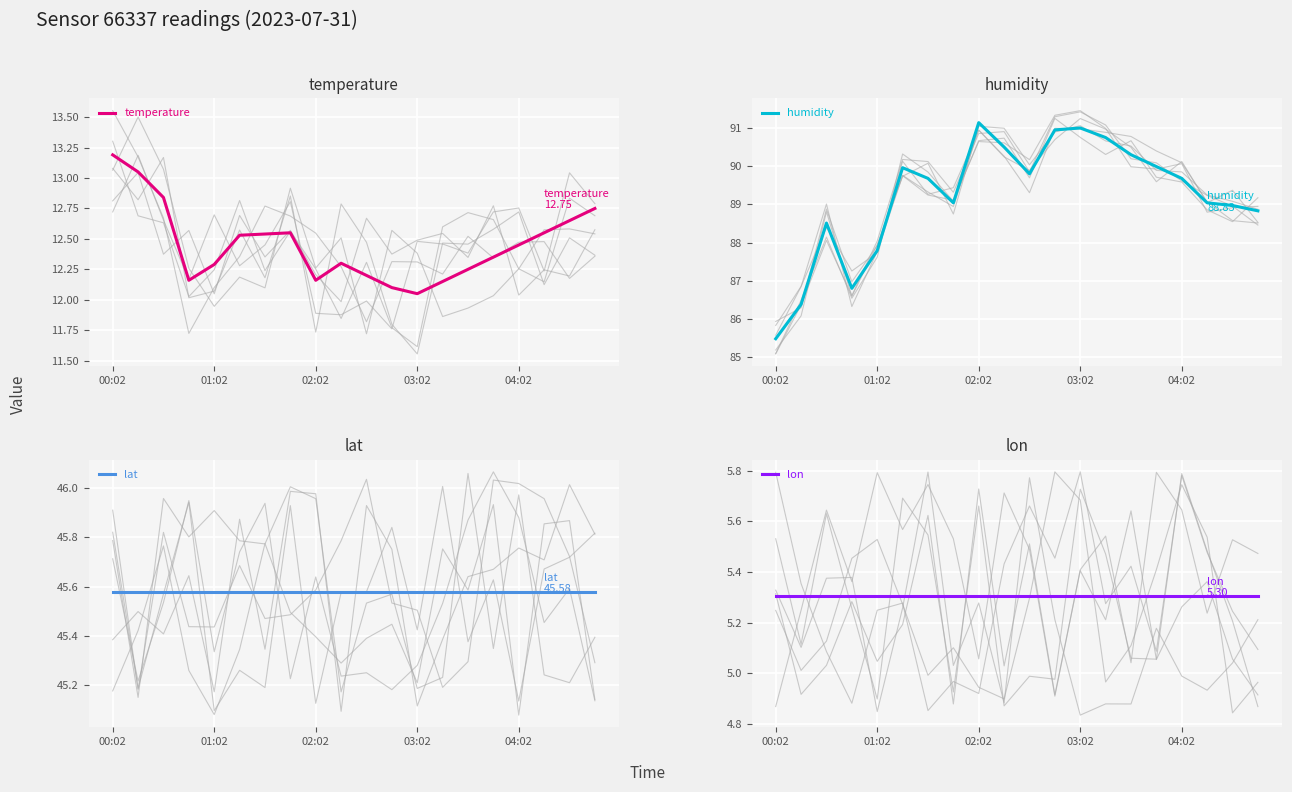

What are all the series names shown in the legend?

temperature, humidity, lat, lon